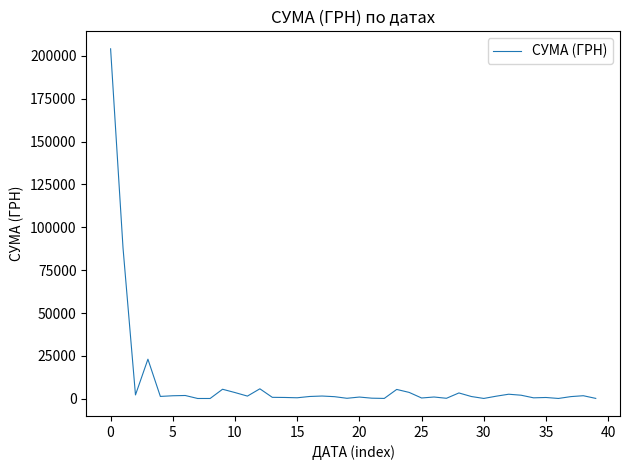

What is the difference between the maximum and minimum values?

204014.5